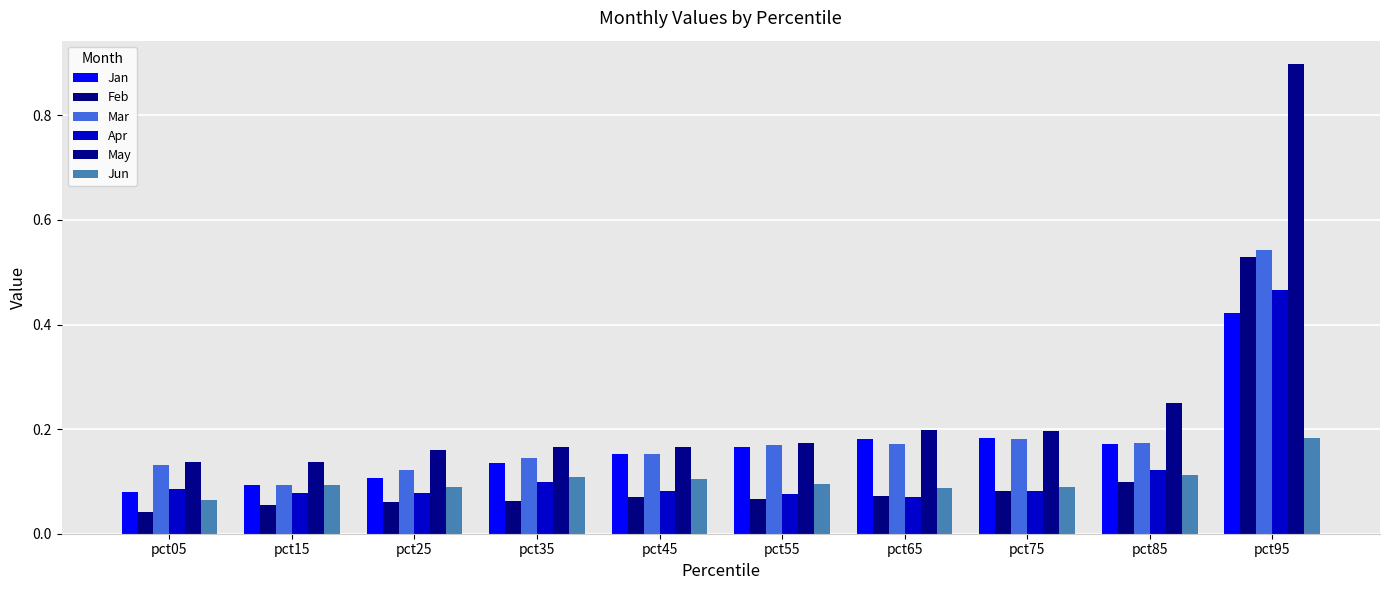

How many bars are there in total?

60